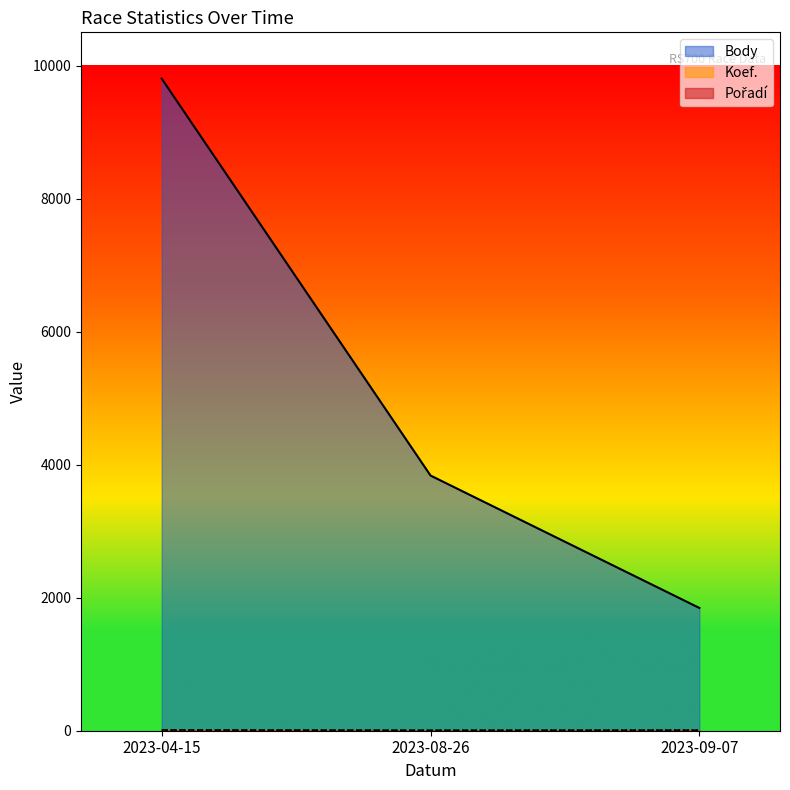

What is the sum of all Body values?

15487